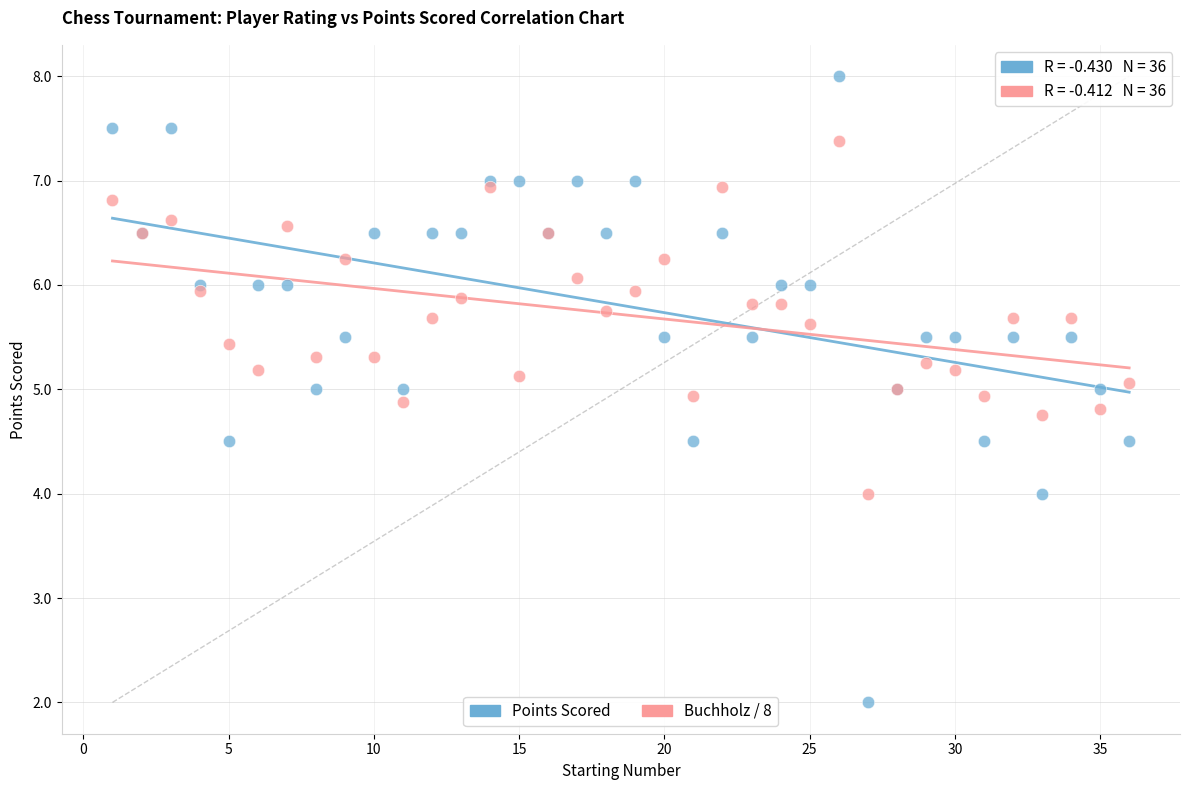

What are all the series names shown in the legend?

Points Scored, Buchholz / 8